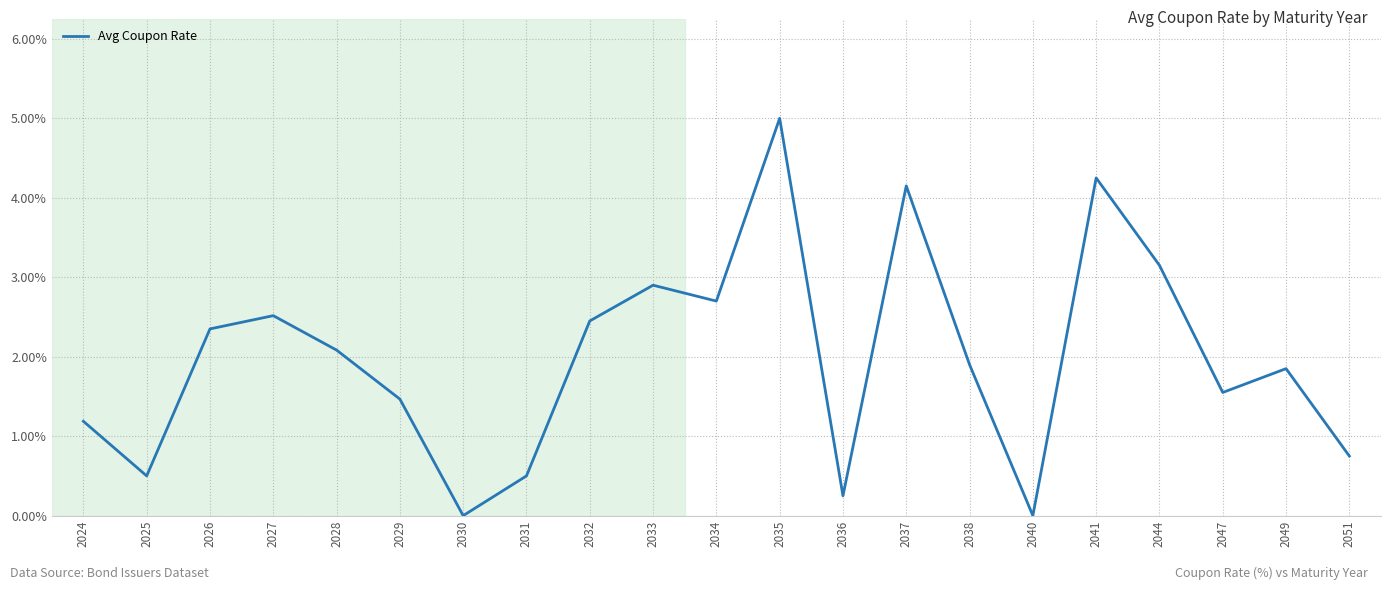

Which category has the highest value across all series?

2035